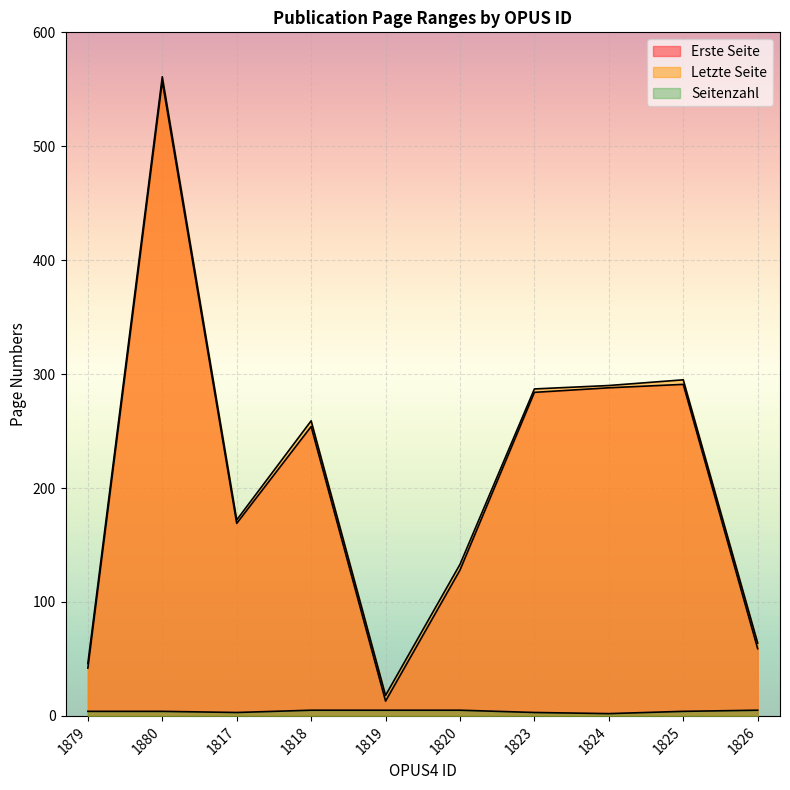

What is the difference between the Seitenzahl values at 1818 and 1825?

1